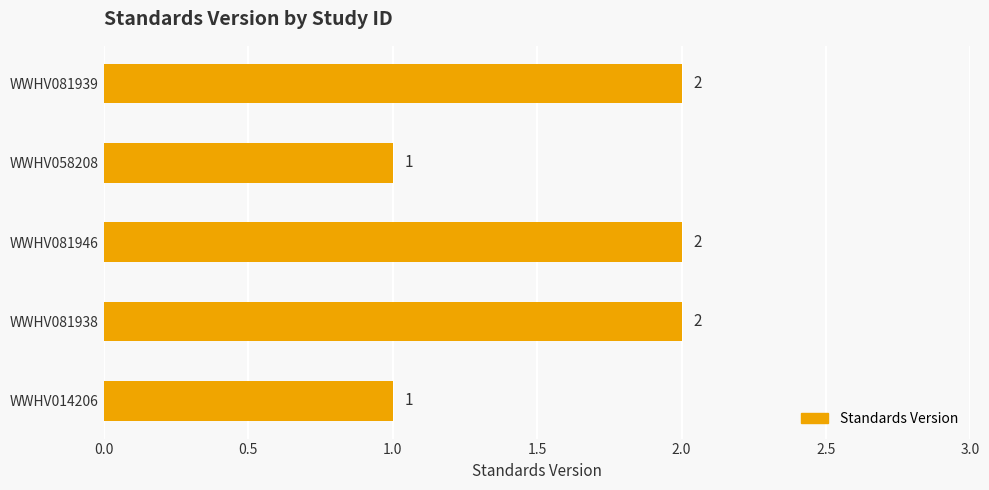

What is the change in value from WWHV014206 to WWHV081946?

+1